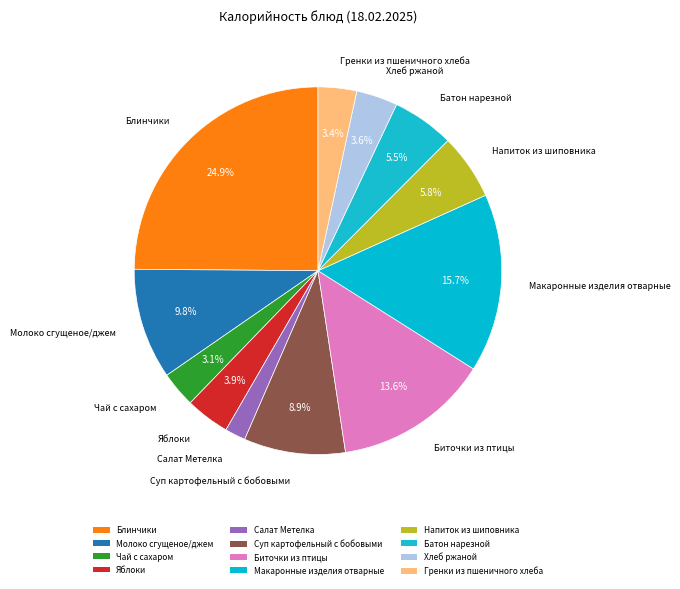

Which has a higher value, Биточки из птицы or Напиток из шиповника?

Биточки из птицы